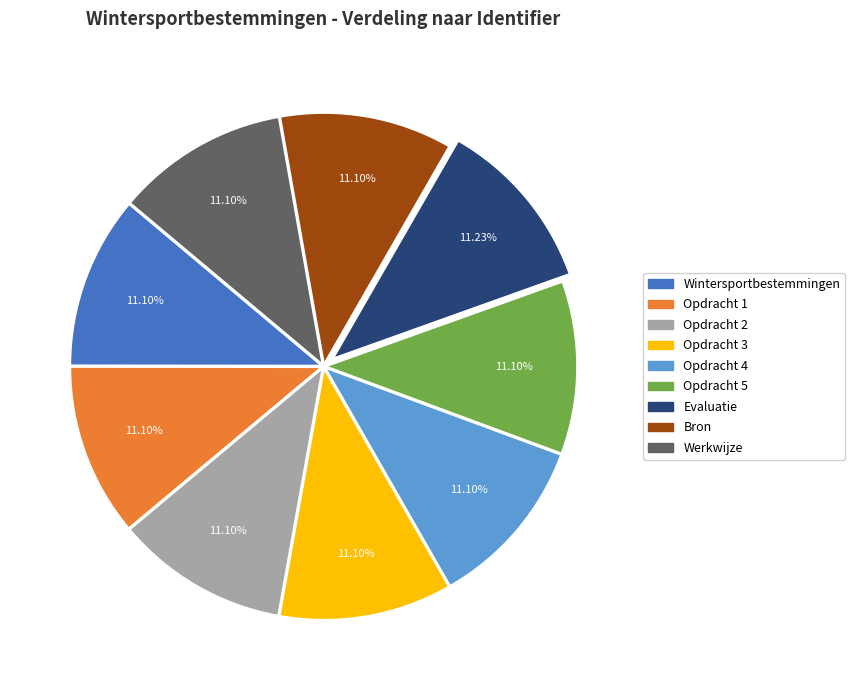

To the nearest percent, what portion does Opdracht 5 represent?

11%